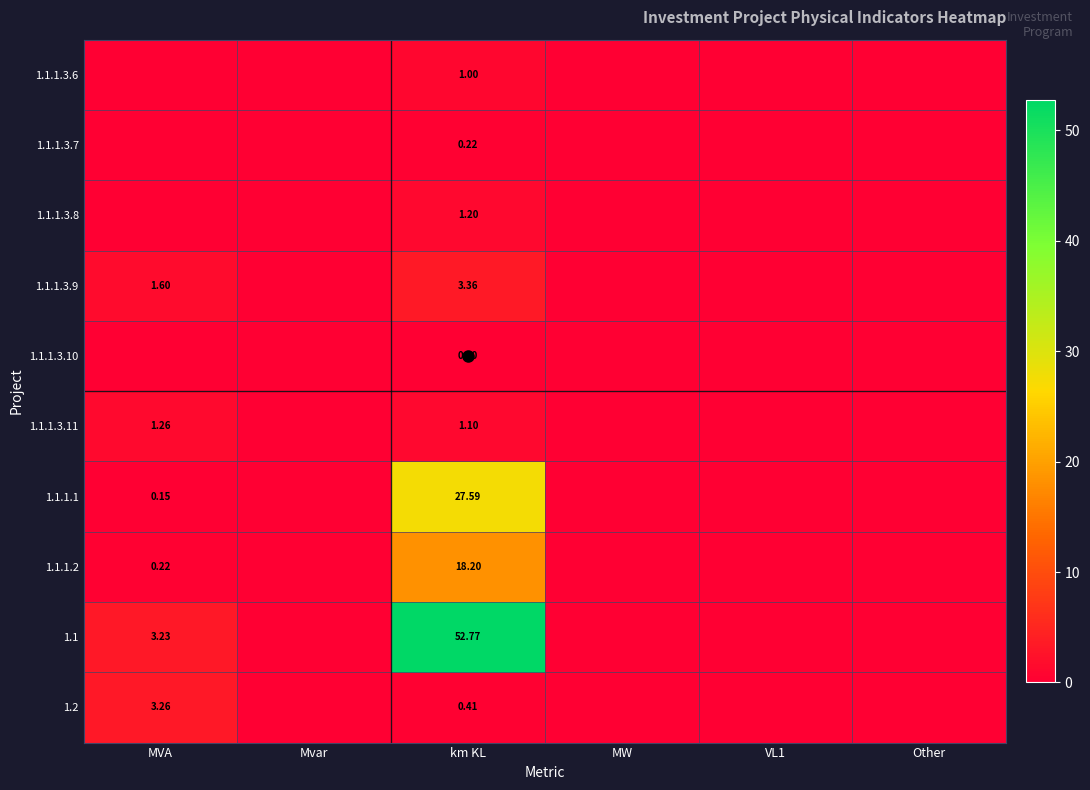

At how many categories does at least one series exceed 51?

1